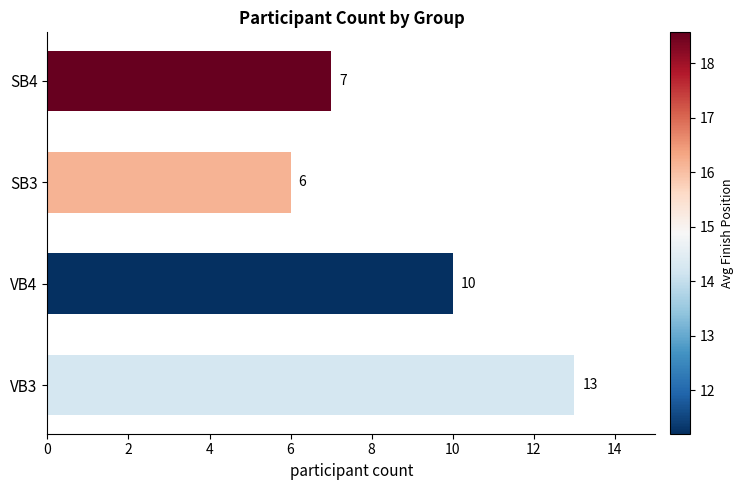

What is the sum of the values at VB3 and VB4?

23